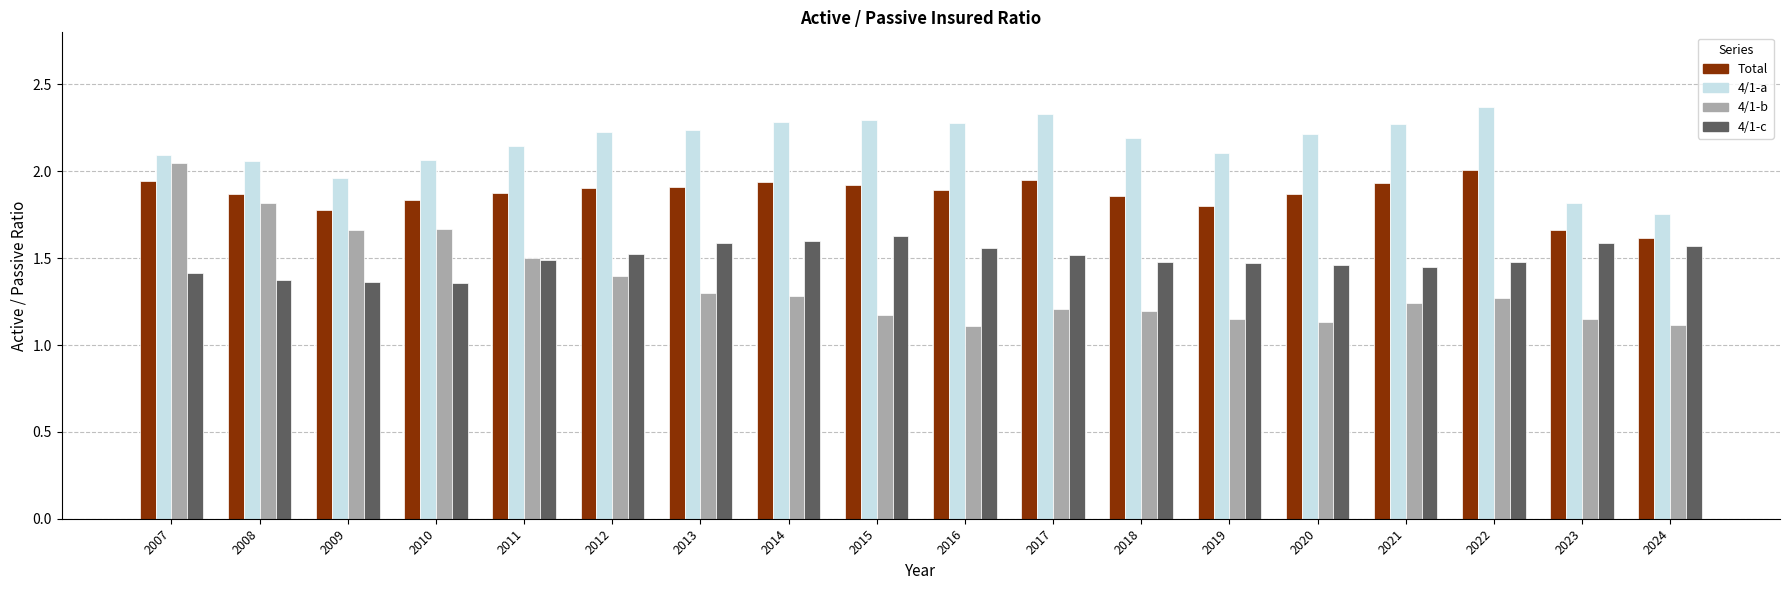

List the series in order of their overall mean, lowest first.

4/1-b, 4/1-c, Total, 4/1-a